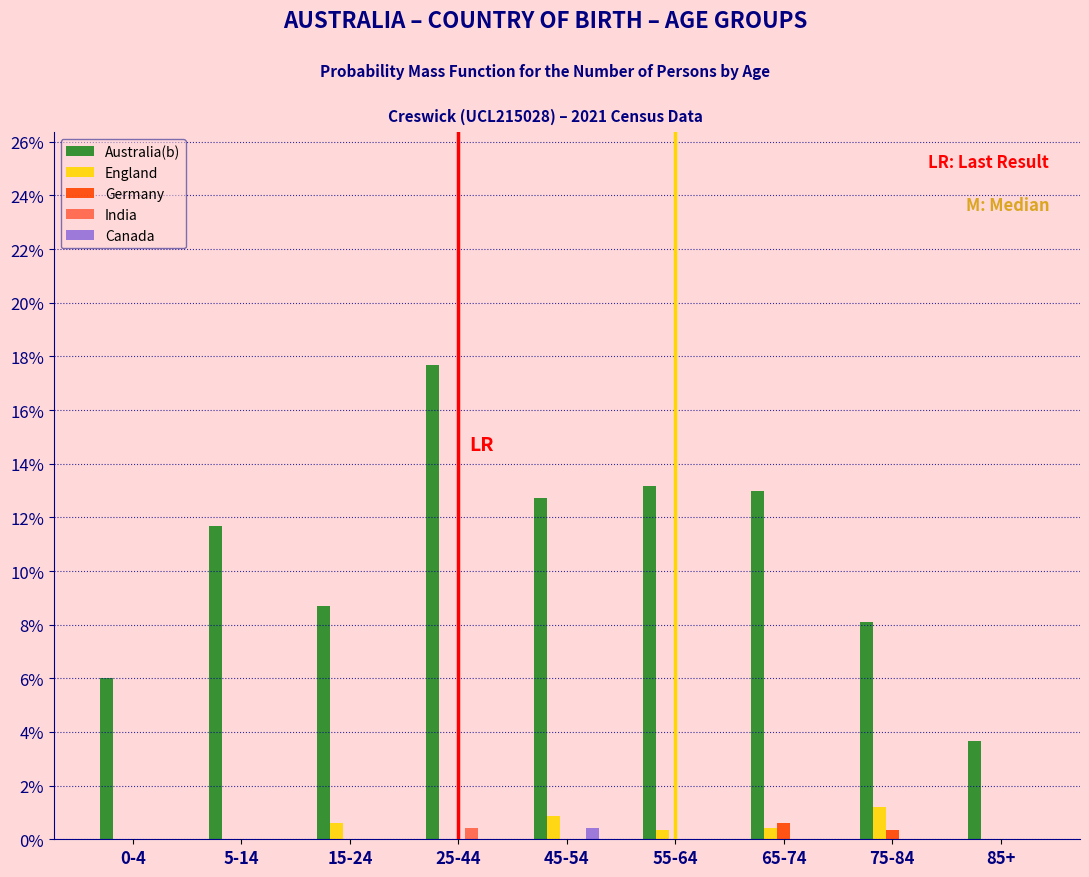

At which category does the chart reach its peak across all series?

25-44